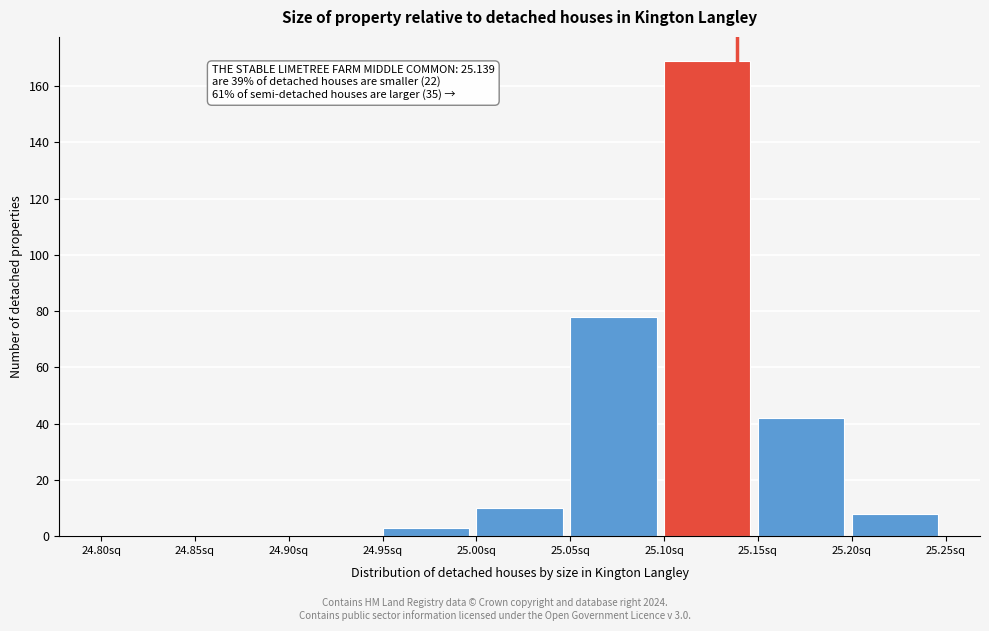

Which range on the x-axis has the tallest bar?

25.10 to 25.15